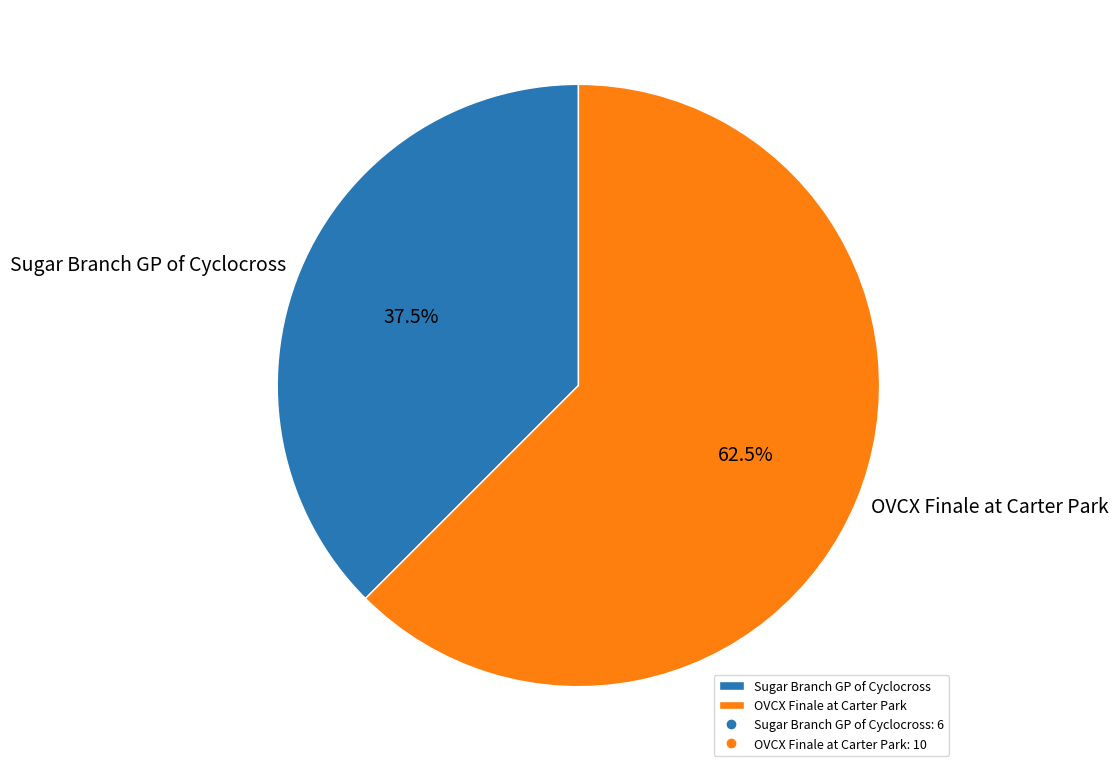

What is the smallest slice in the pie chart?

Sugar Branch GP of Cyclocross